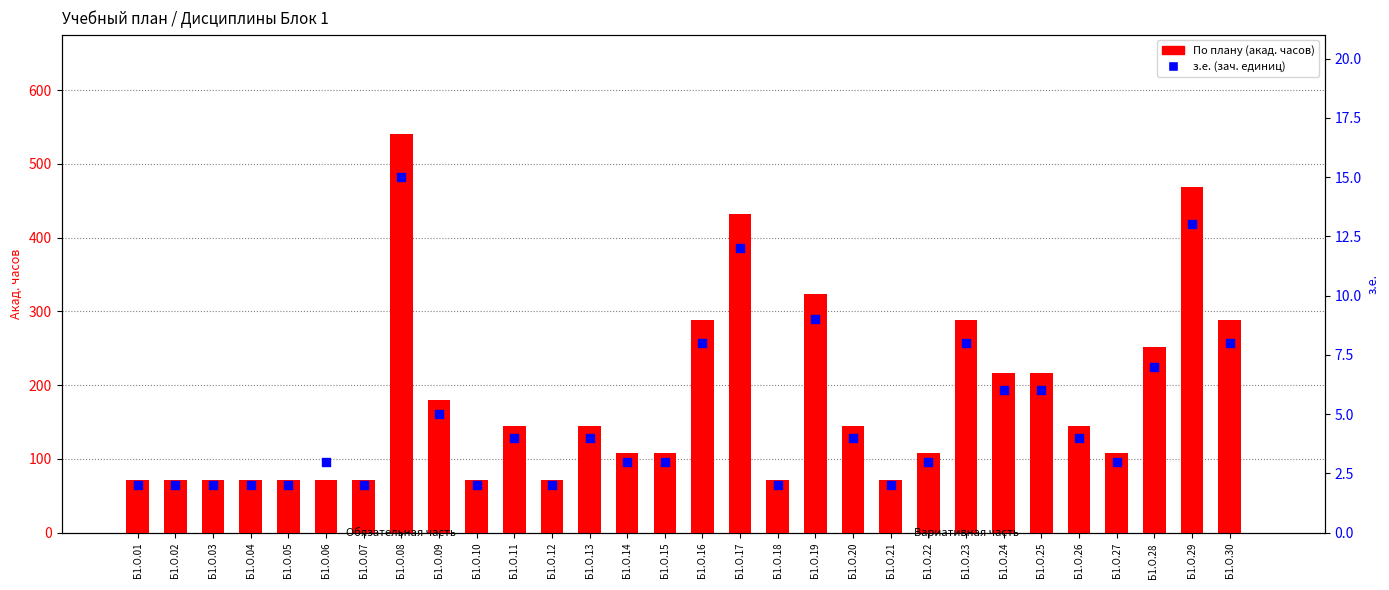

Is the value of По плану (акад. часов) at Б1.О.11 greater than the value of з.е. (зач. единиц) at Б1.О.02?

Yes